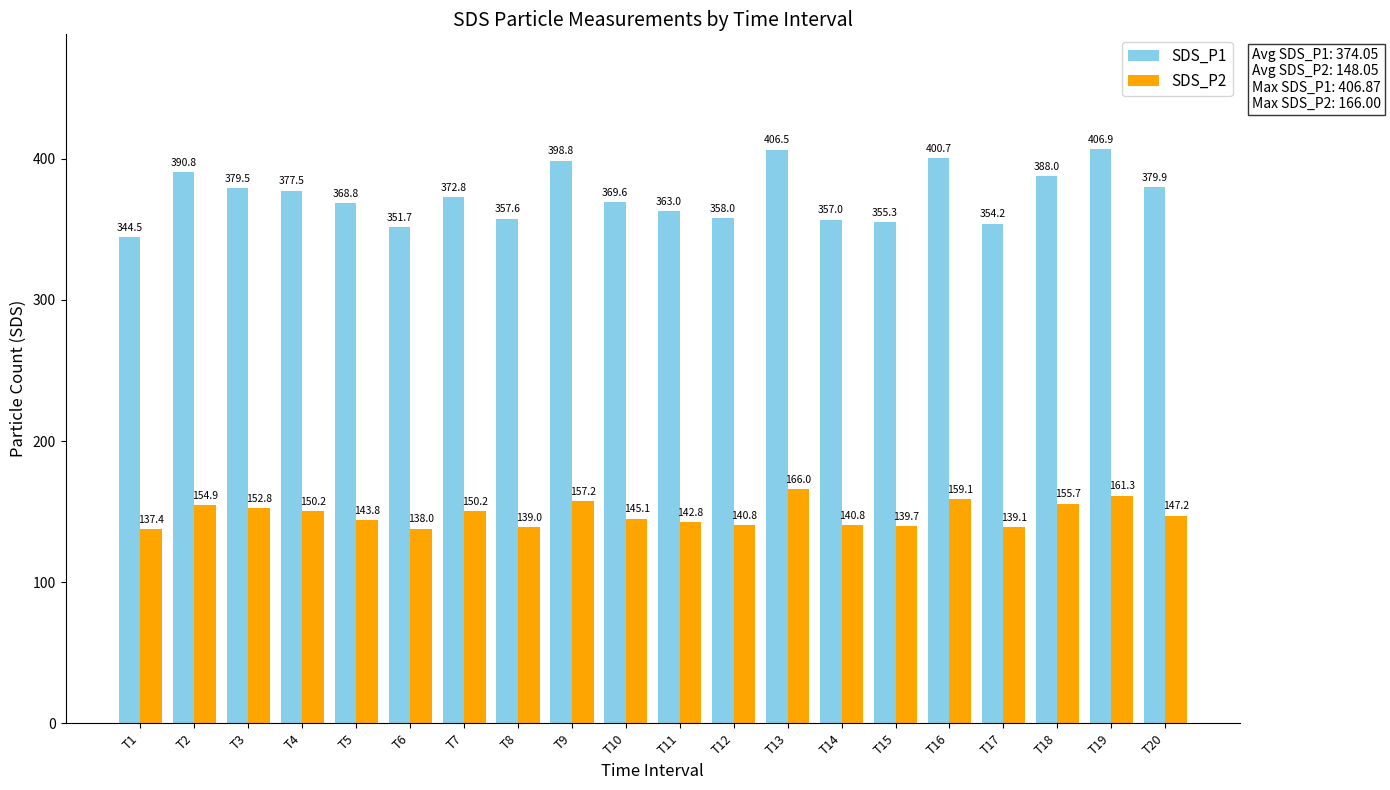

What is the difference between the highest and lowest values at T1?

207.2